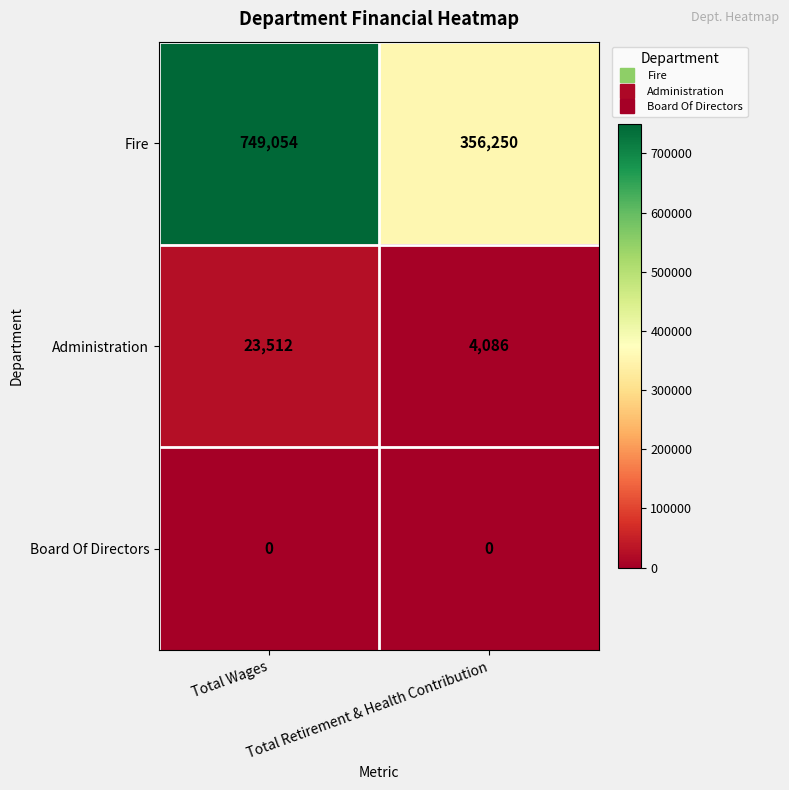

Which series has the widest spread of values?

Fire